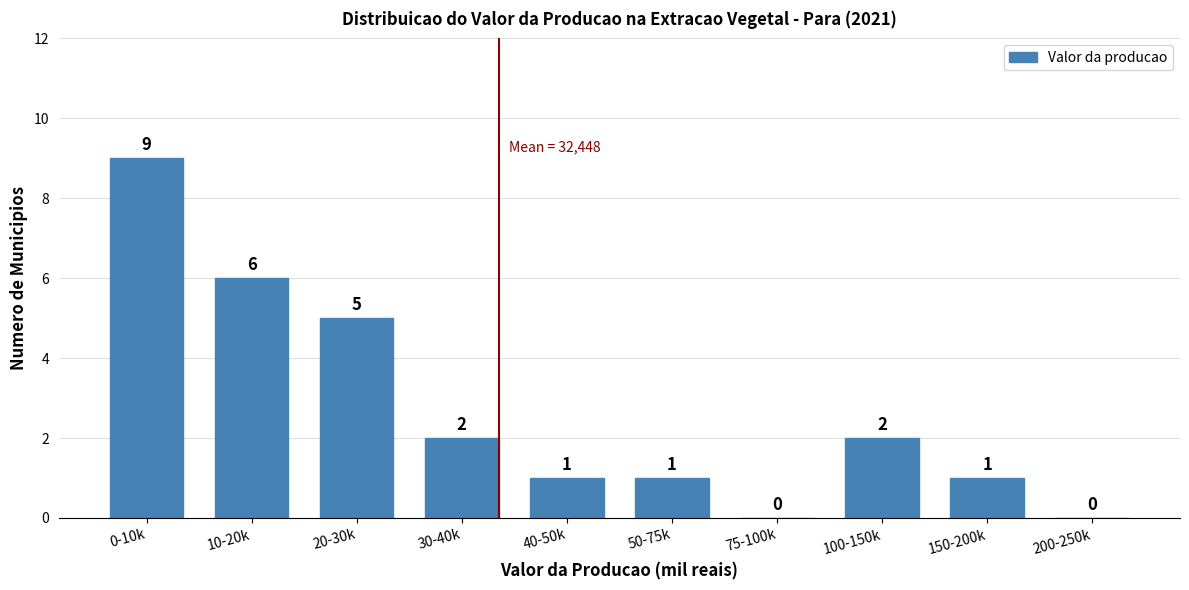

Reading left to right, what are all the values shown in this chart?

0-10k=9	10-20k=6	20-30k=5	30-40k=2	40-50k=1	50-75k=1	75-100k=0	100-150k=2	150-200k=1	200-250k=0